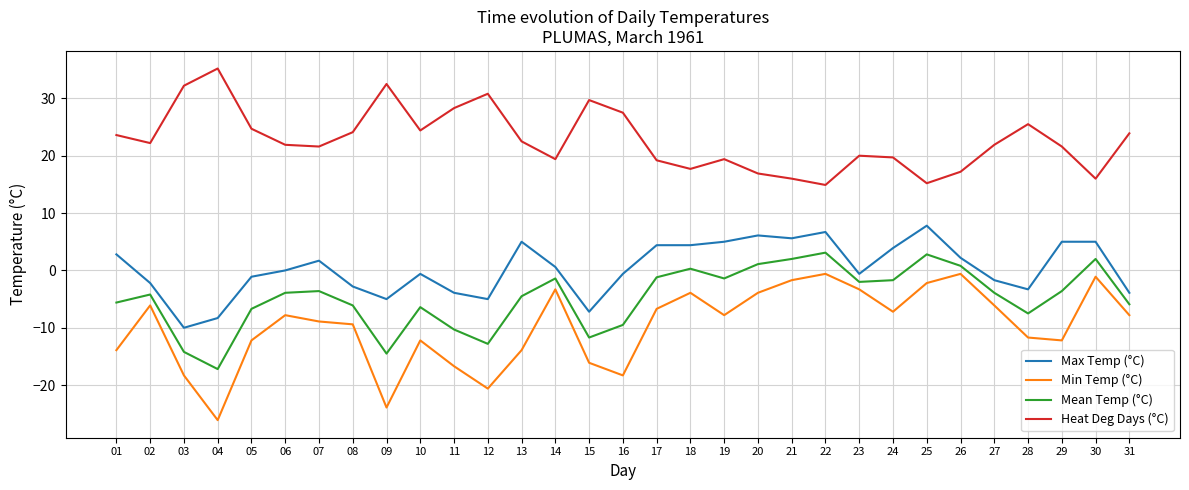

At which label does Heat Deg Days (°C) first exceed 21?

01